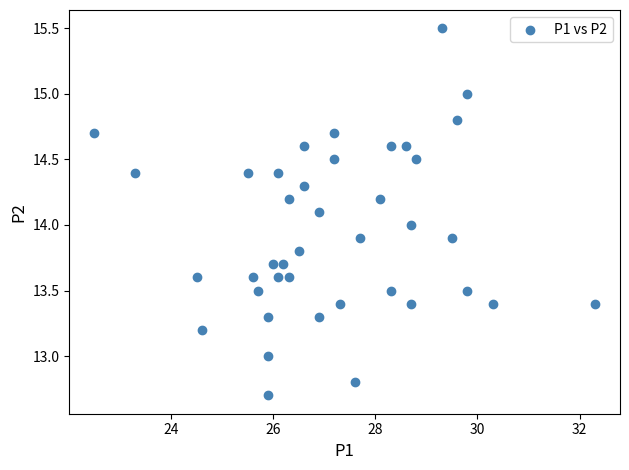

What is the range of X values (max minus min)?

9.8